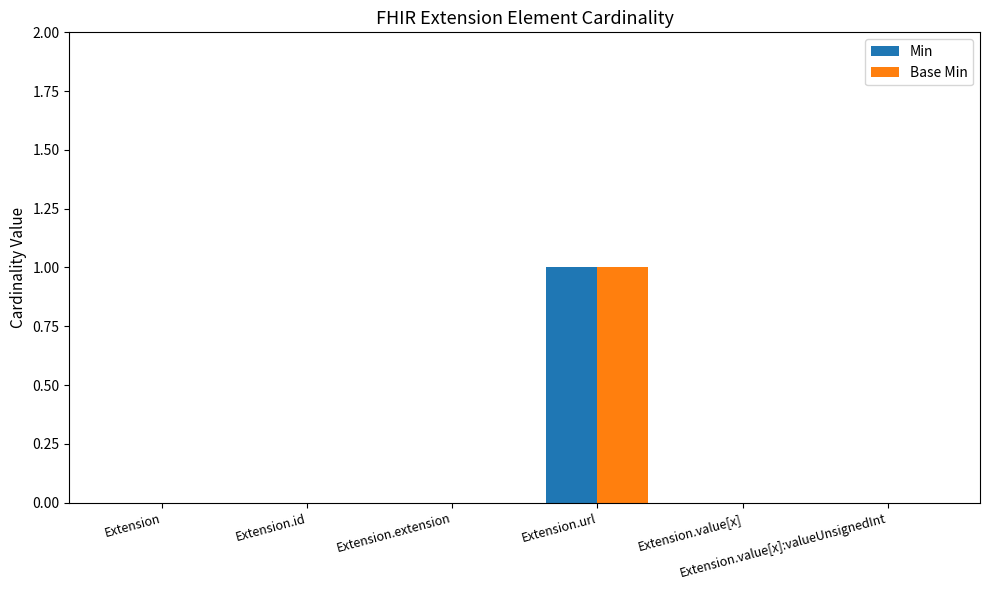

At which category is the sum across all series the highest?

Extension.url